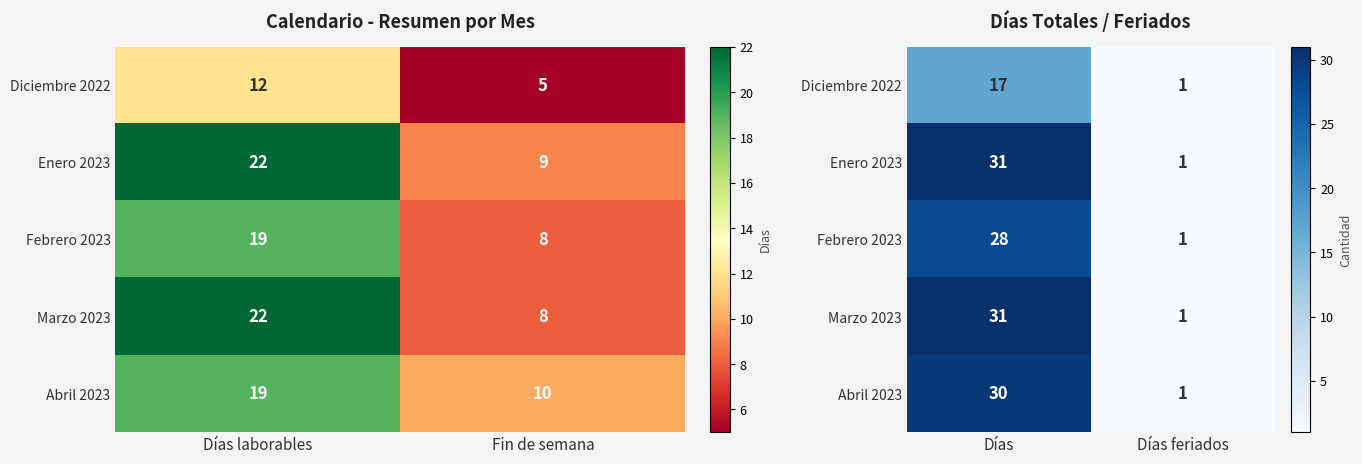

Count the number of categories in the chart.

2